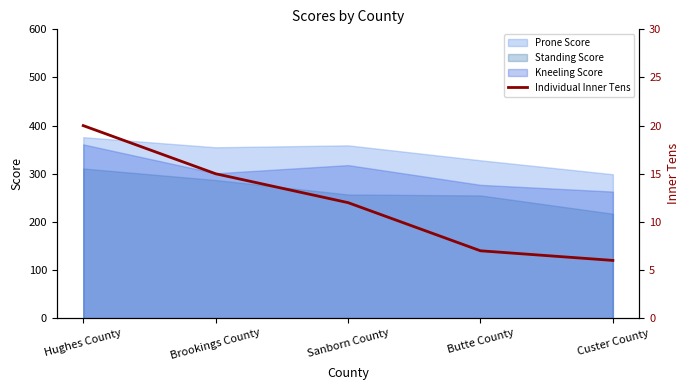

What is the label of the 4th point from the right?

Brookings County